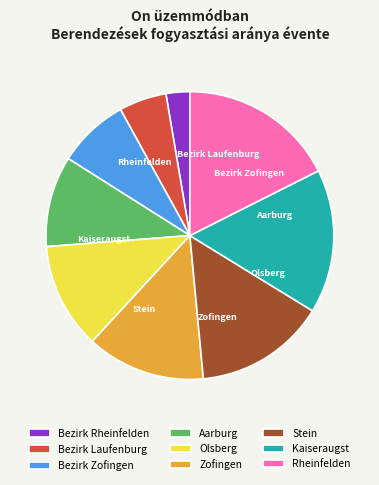

Count the number of slices in the pie.

9